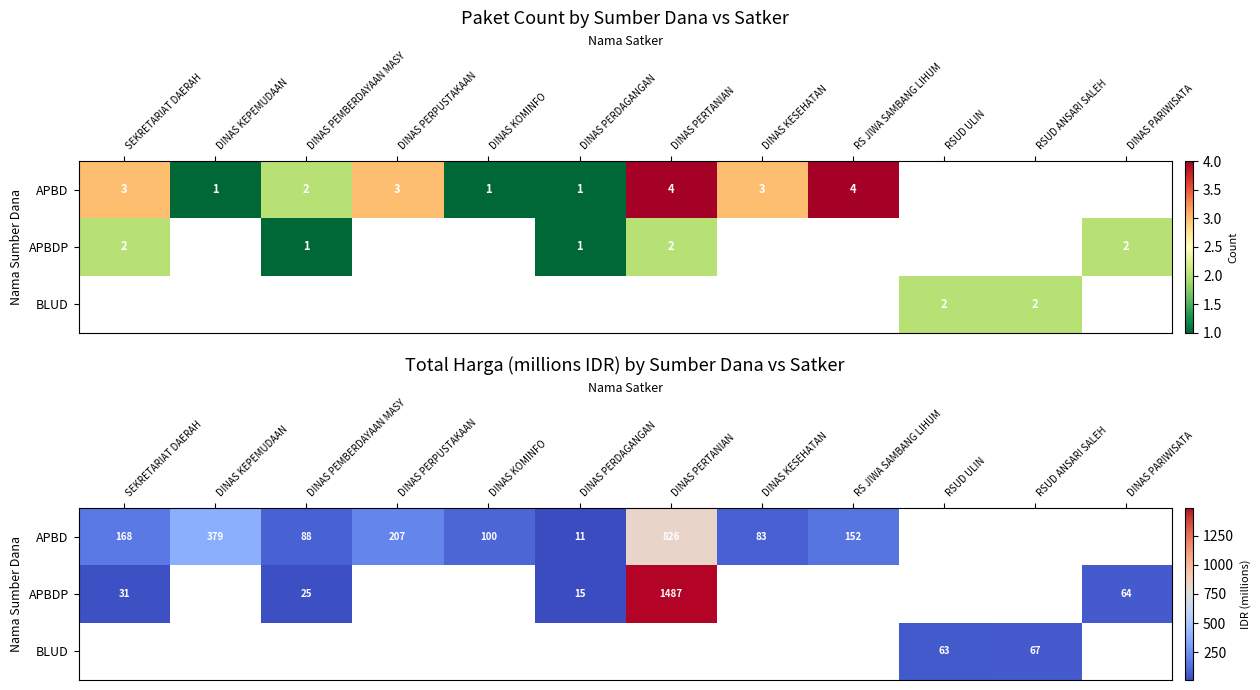

What is the maximum value shown in the chart?

1486.8